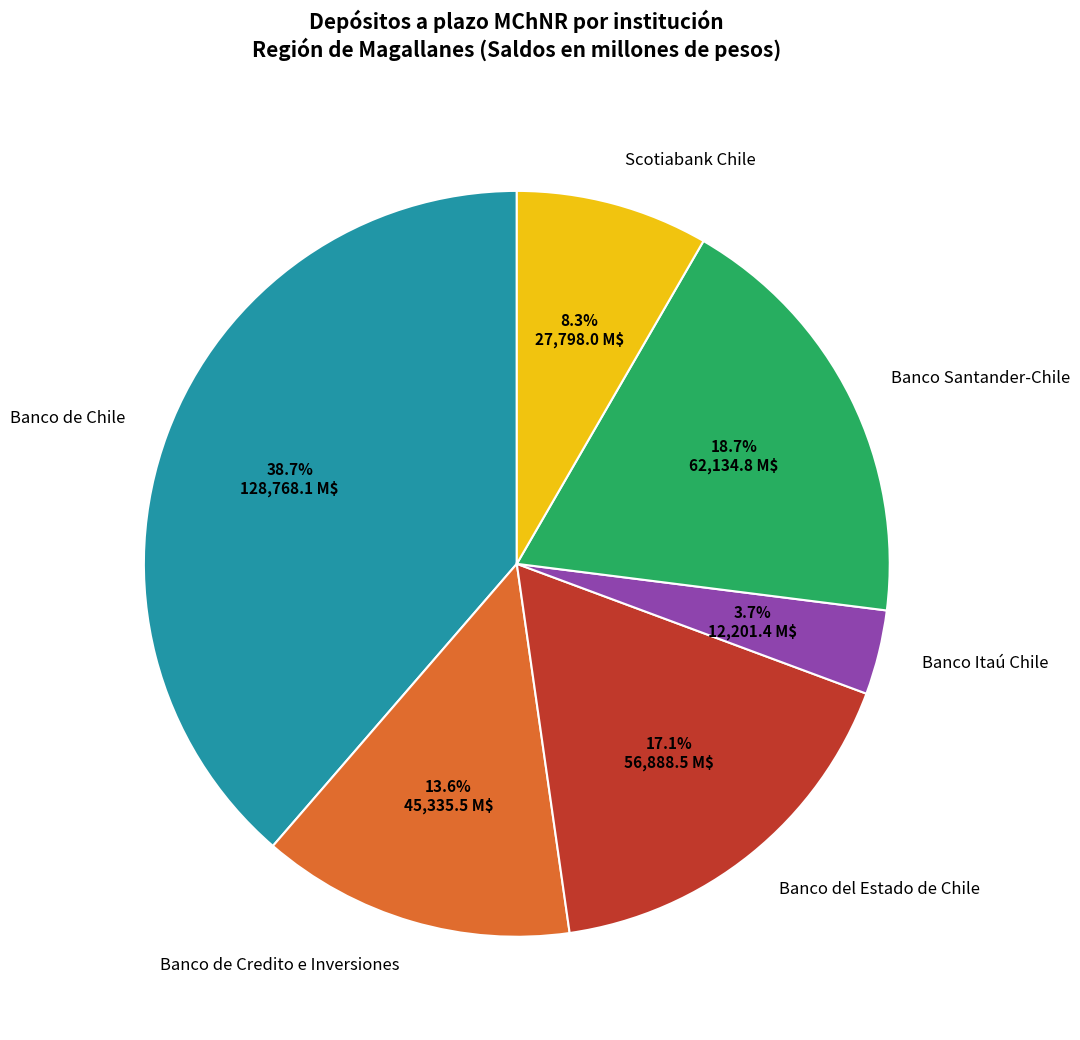

How many slices are in this pie chart?

6